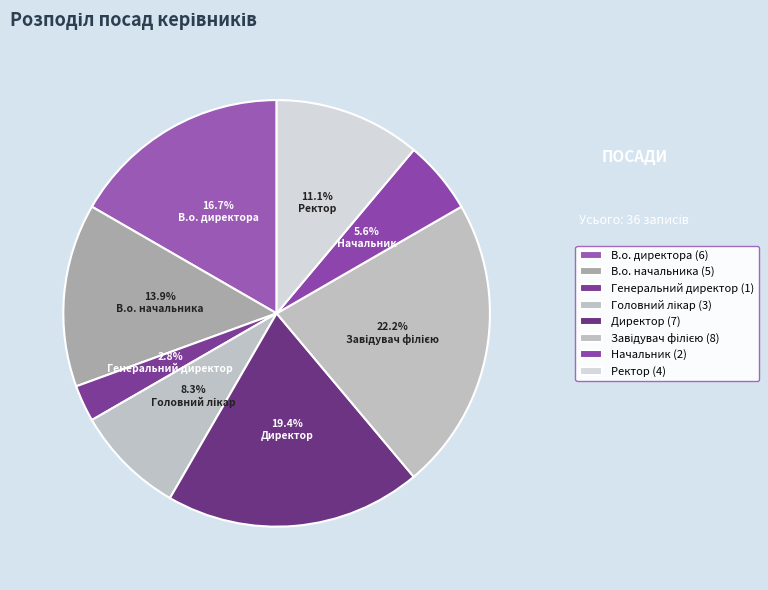

How many segments does this pie chart have?

8